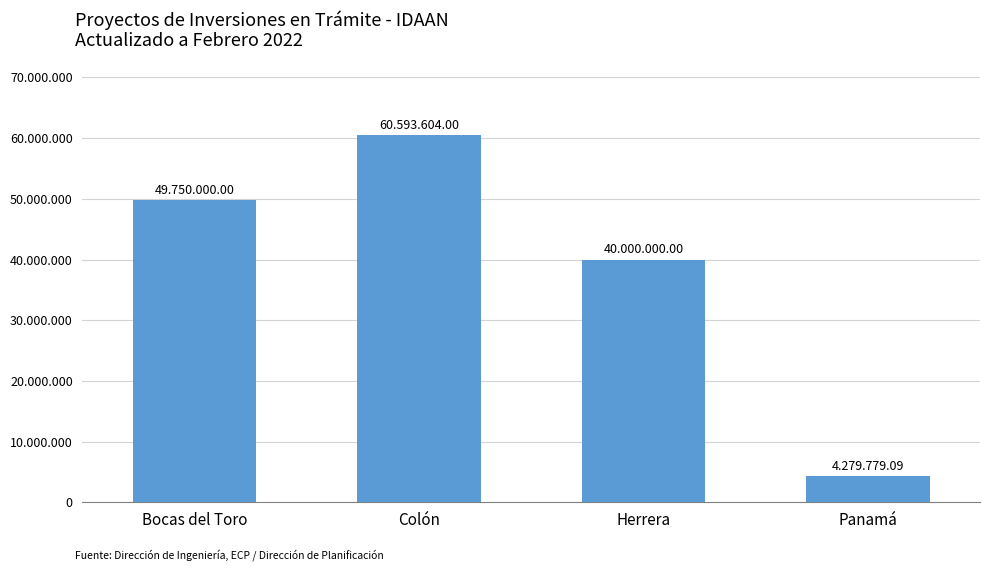

Which has a higher value, Herrera or Colón?

Colón